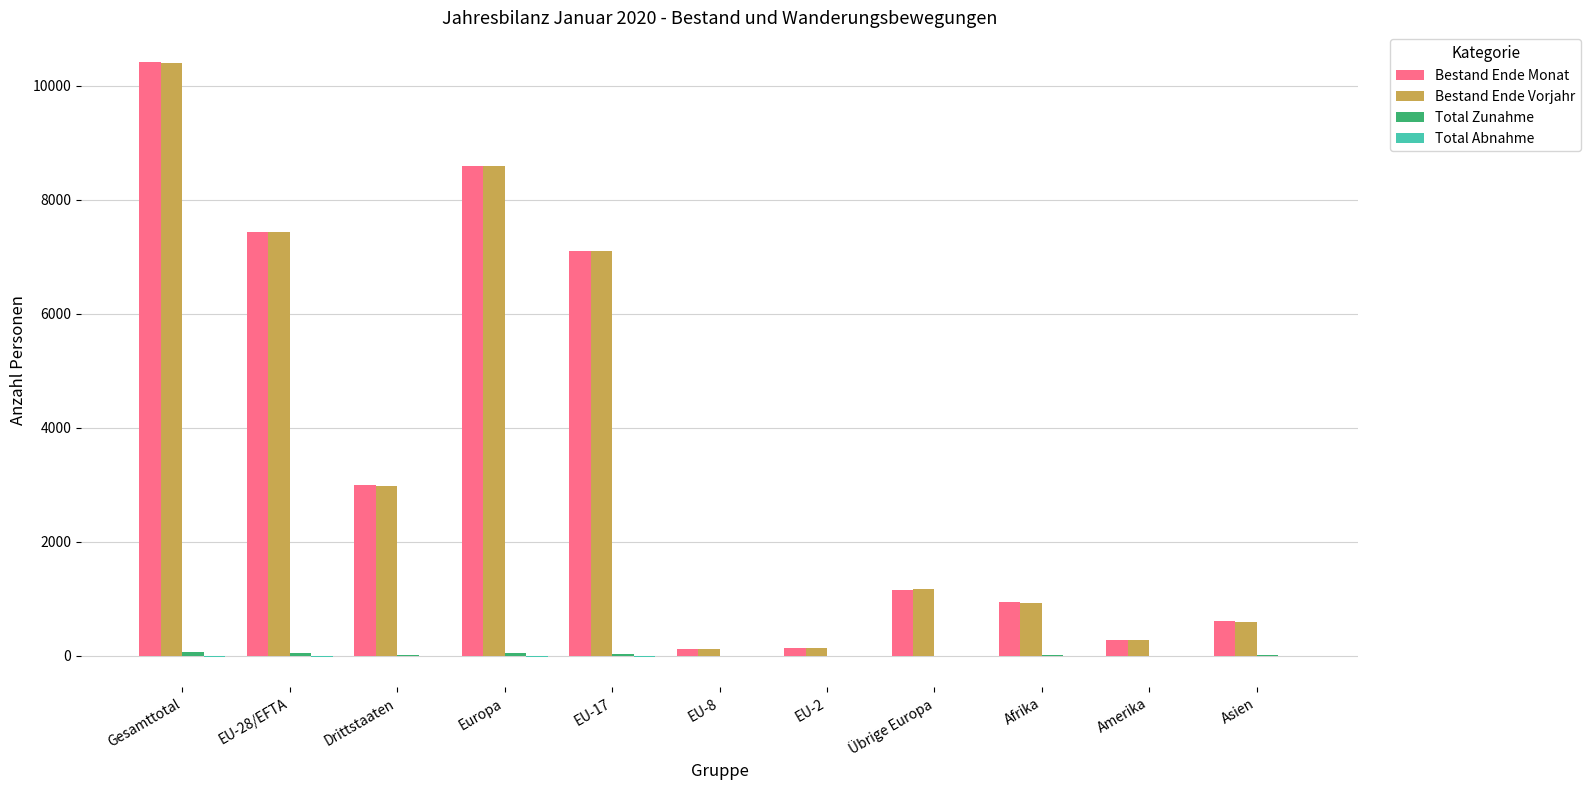

What is the greatest value displayed?

10412